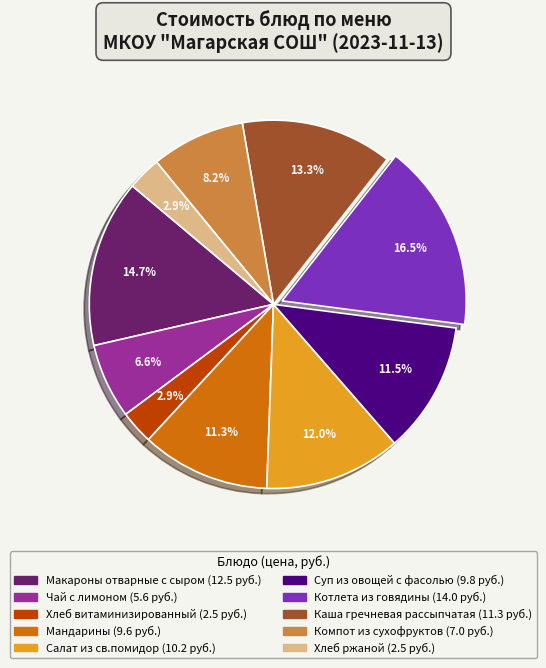

How many segments does this pie chart have?

10